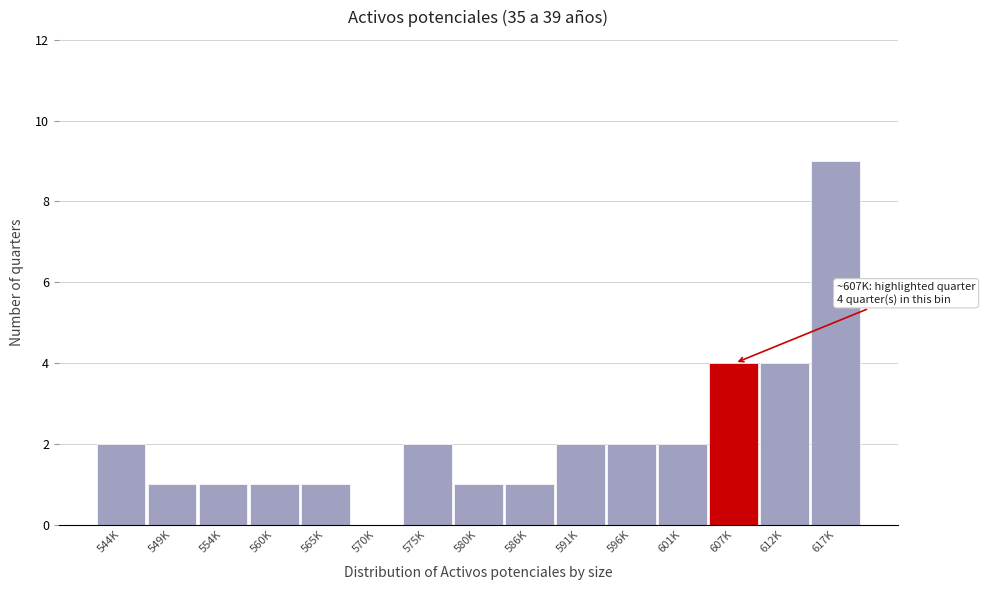

Reading left to right, list all the values displayed in this chart.

544K=2	549K=1	554K=1	560K=1	565K=1	570K=0	575K=2	580K=1	586K=1	591K=2	596K=2	601K=2	607K=4	612K=4	617K=9